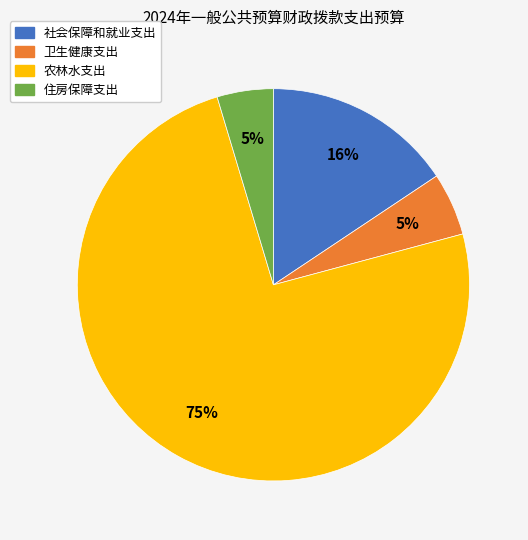

The 社会保障和就业支出 slice represents 16% of the pie. True or false?

True